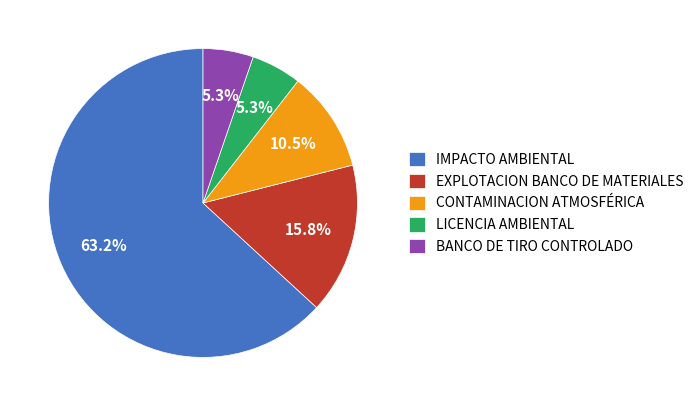

To the nearest percent, what portion does EXPLOTACION BANCO DE MATERIALES represent?

16%